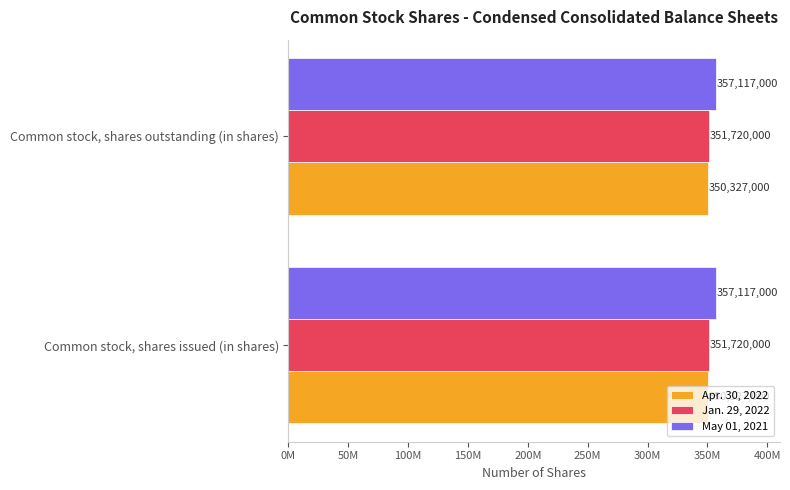

What are all the series names shown in the legend?

Apr. 30, 2022, Jan. 29, 2022, May 01, 2021